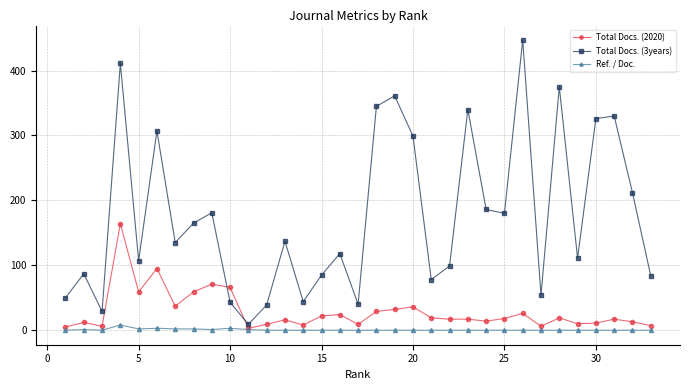

Which series has the widest spread of values?

Total Docs. (3years)